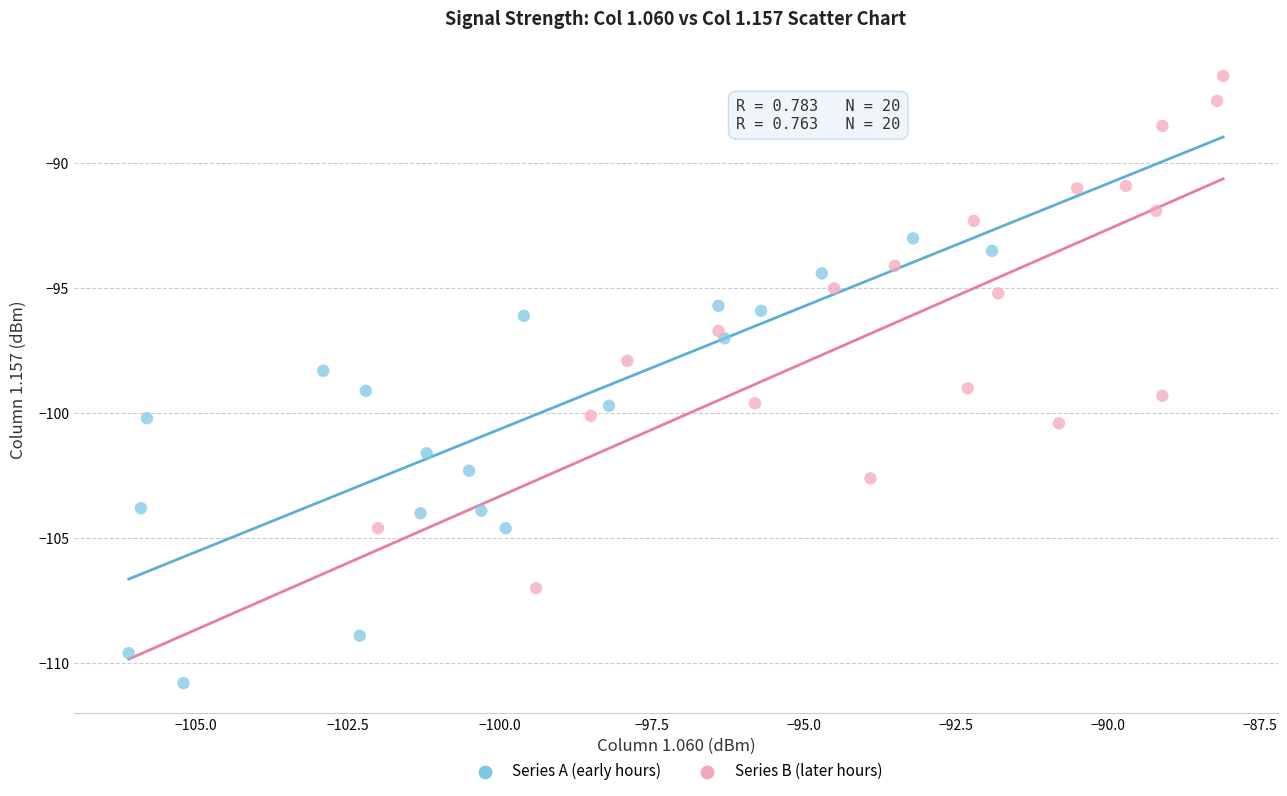

Which series reaches the maximum Y coordinate?

Series B (later hours)